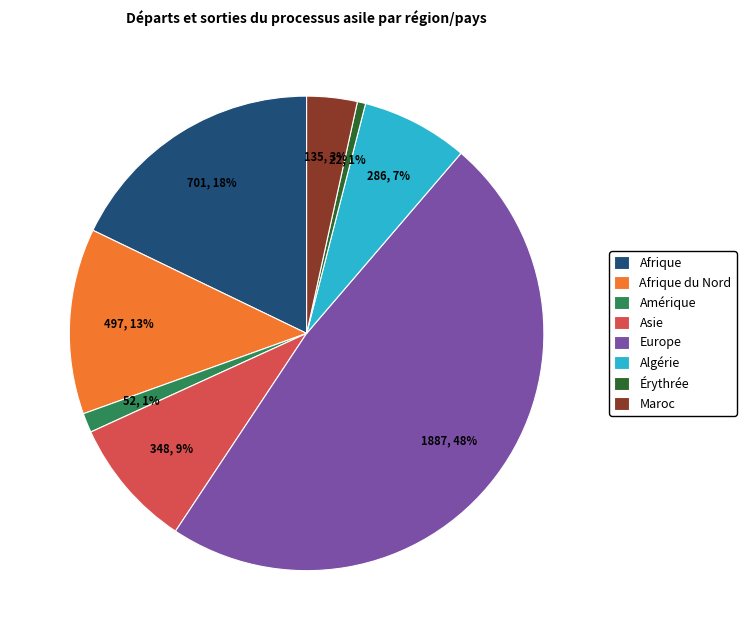

Does Algérie account for over 50% of the chart?

No